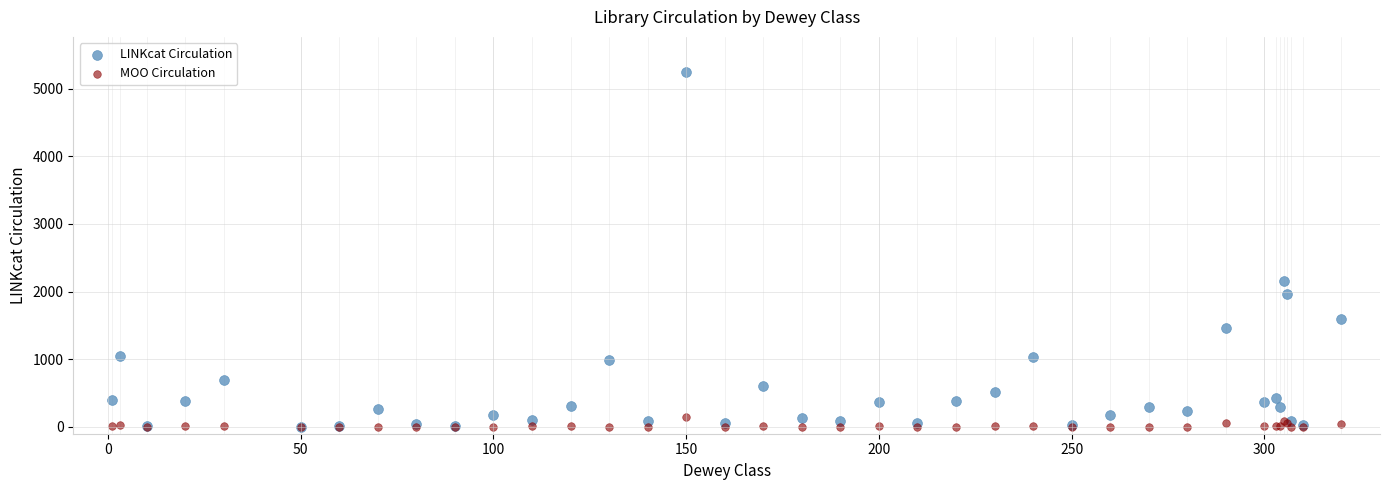

In the LINKcat Circulation series, what Y value is closest to 2623?

2155